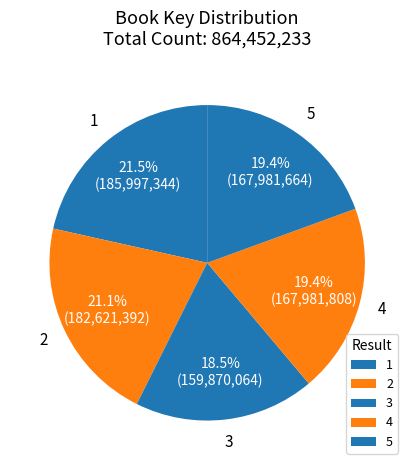

Does 2 represent more than half of the total?

No